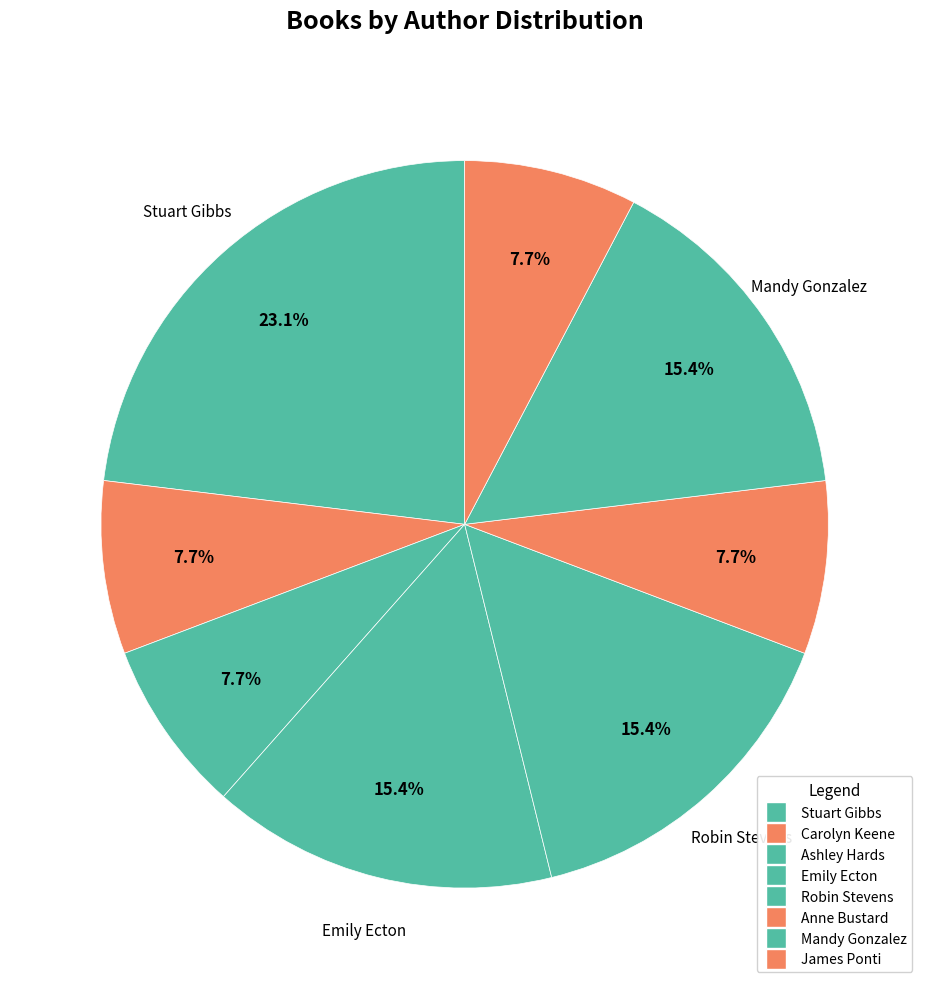

Does Mandy Gonzalez represent more than half of the total?

No